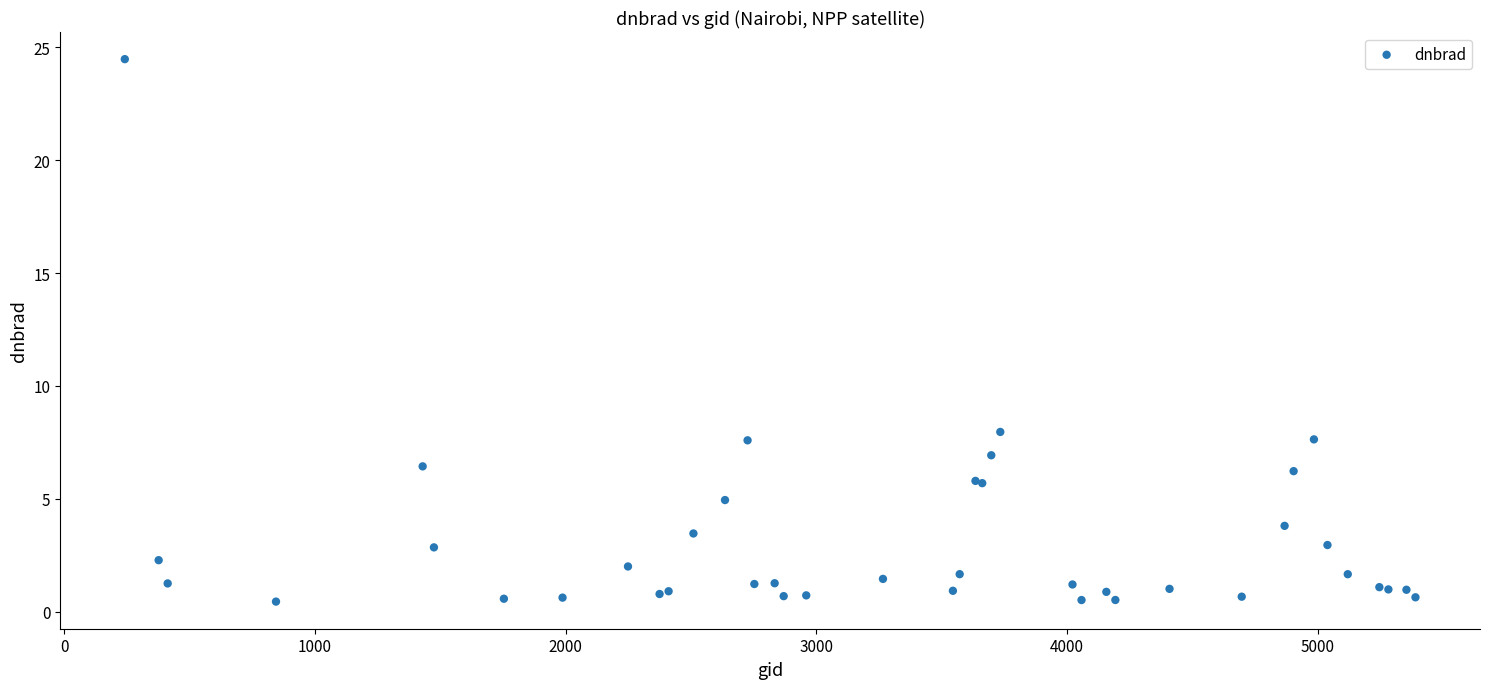

What Y value in the scatter plot is closest to 12?

8.0